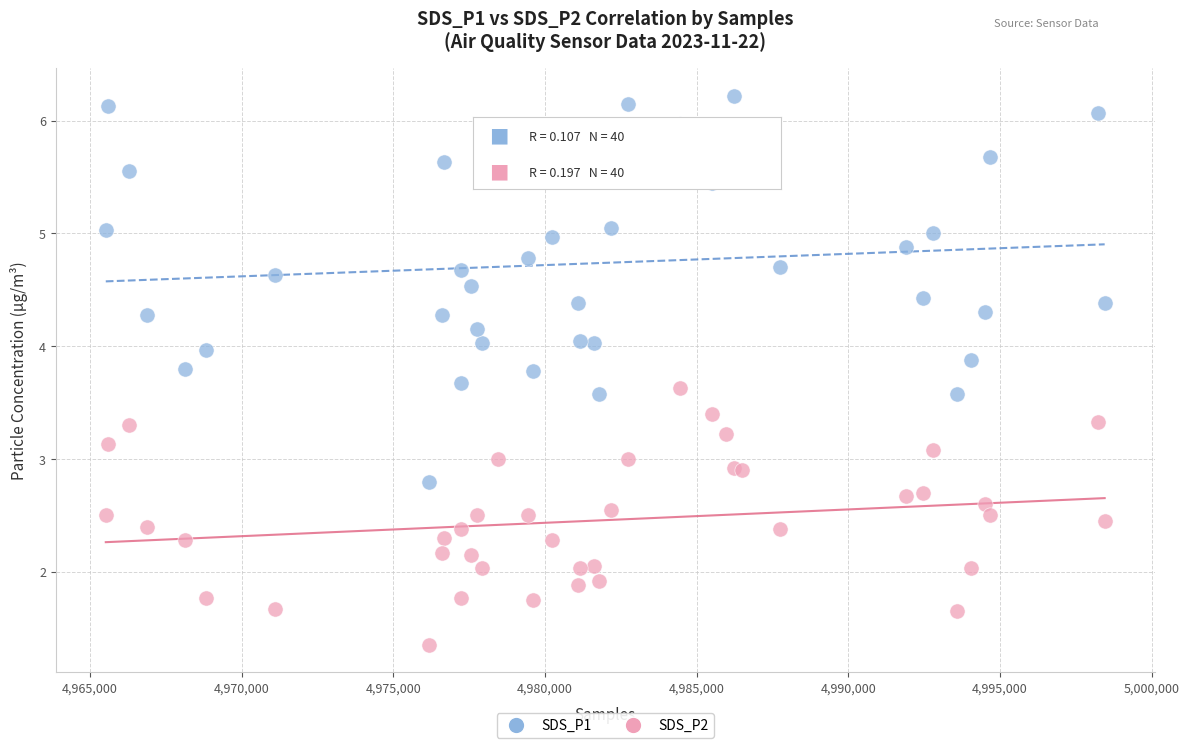

Which series has the widest spread of Y values?

SDS_P1